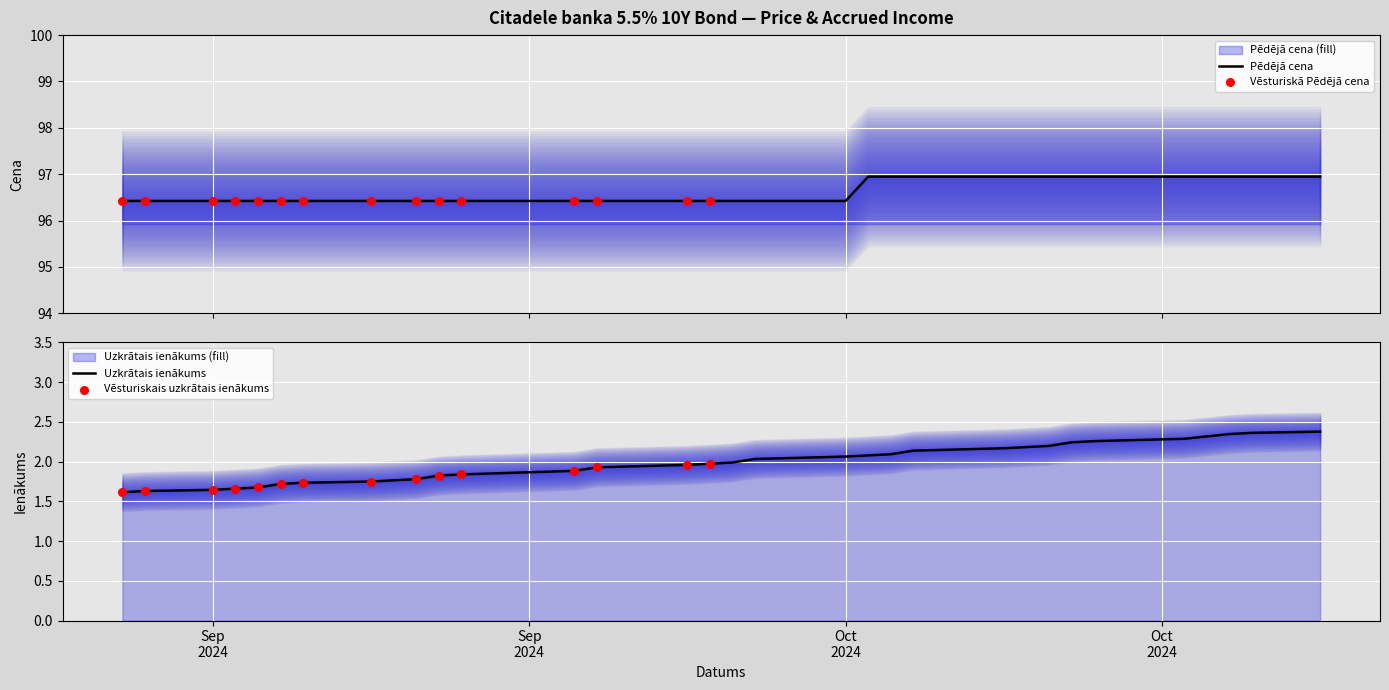

What is the total value across all series at 2024-09-18?

98.2